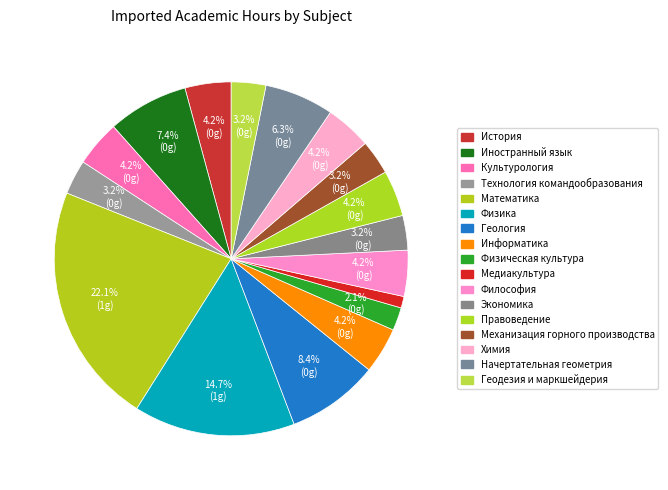

Rank the categories by value from lowest to highest.

Медиакультура, Физическая культура, Технология командообразования, Экономика, Механизация горного производства, Геодезия и маркшейдерия, История, Культурология, Информатика, Философия, Правоведение, Химия, Начертательная геометрия, Иностранный язык, Геология, Физика, Математика